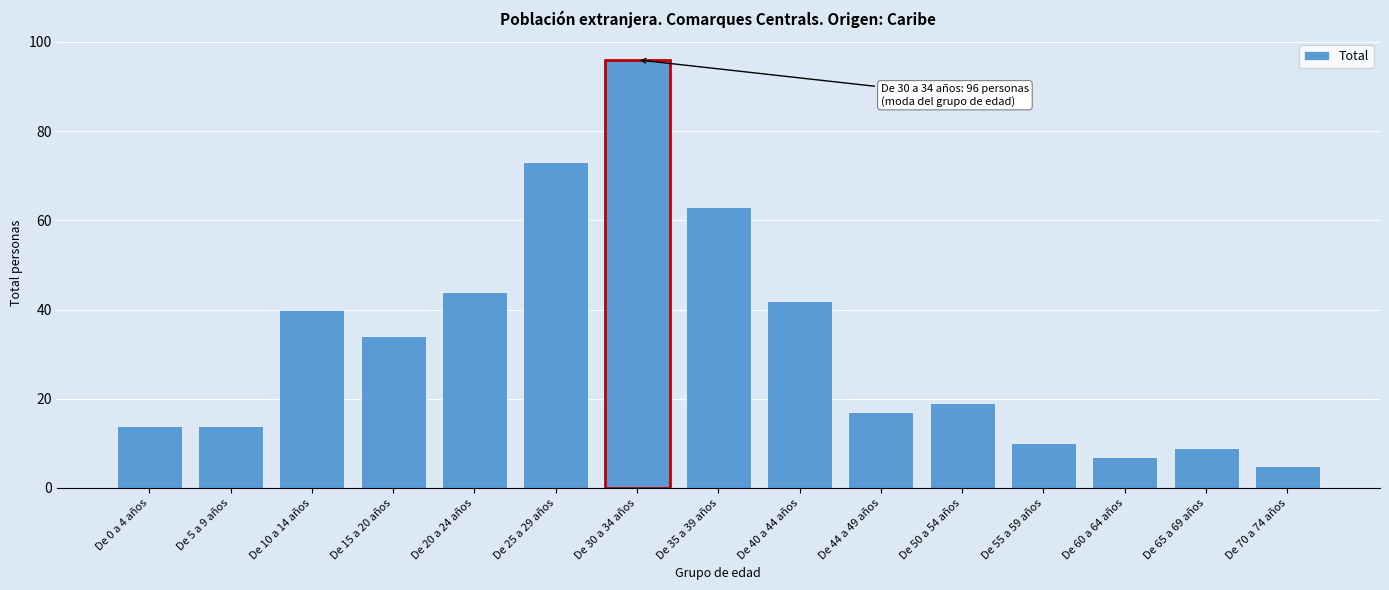

Reading left to right, transcribe all the data shown in this chart.

De 0 a 4 años=14	De 5 a 9 años=14	De 10 a 14 años=40	De 15 a 20 años=34	De 20 a 24 años=44	De 25 a 29 años=73	De 30 a 34 años=96	De 35 a 39 años=63	De 40 a 44 años=42	De 44 a 49 años=17	De 50 a 54 años=19	De 55 a 59 años=10	De 60 a 64 años=7	De 65 a 69 años=9	De 70 a 74 años=5